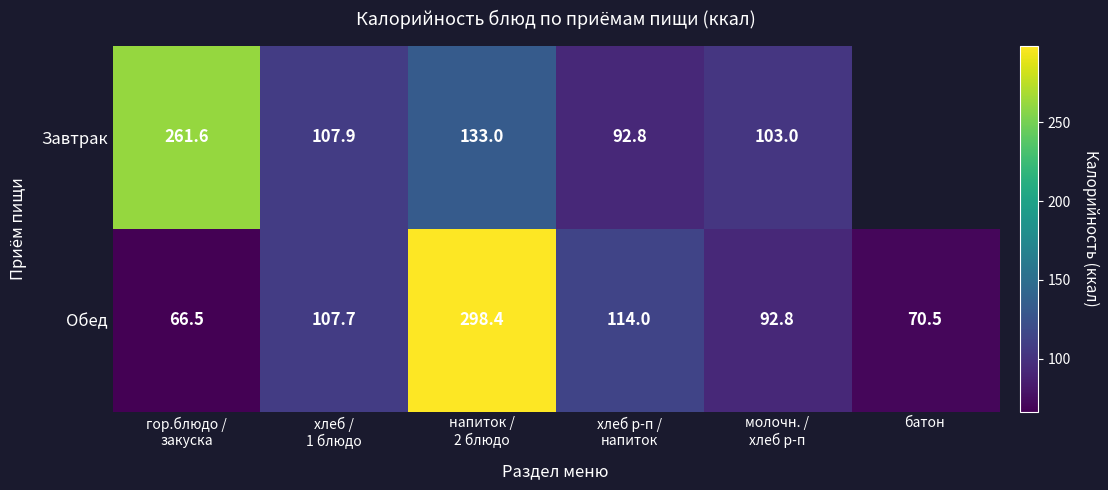

Is the value of Обед at хлеб р-п / напиток greater than the value of Завтрак at батон?

Yes